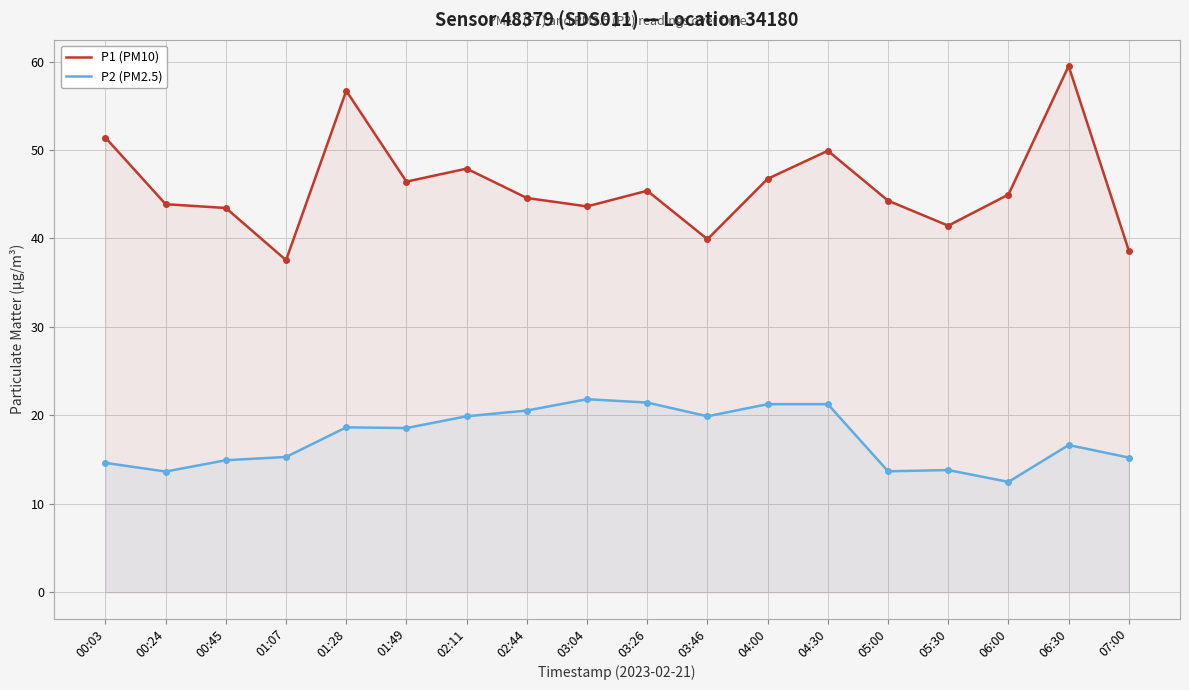

Between 02:11 and 01:49, which is larger?

02:11